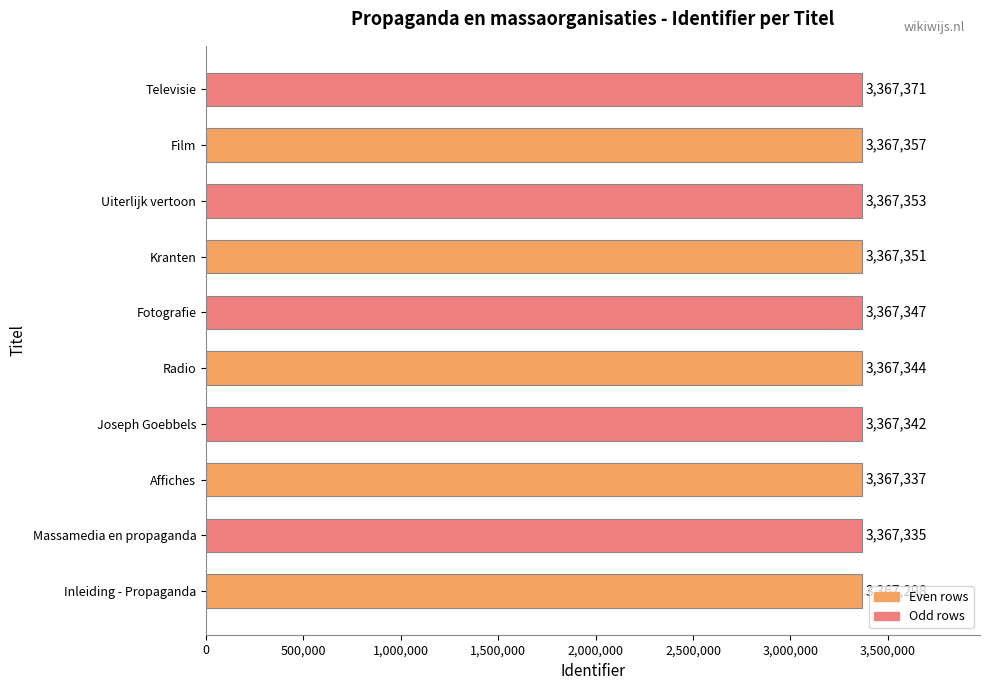

Is it true that the value at Massamedia en propaganda is 1823801?

False